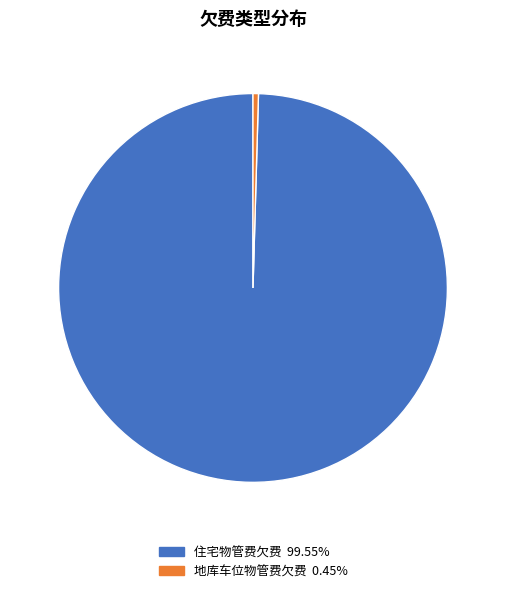

How many slices are in this pie chart?

2